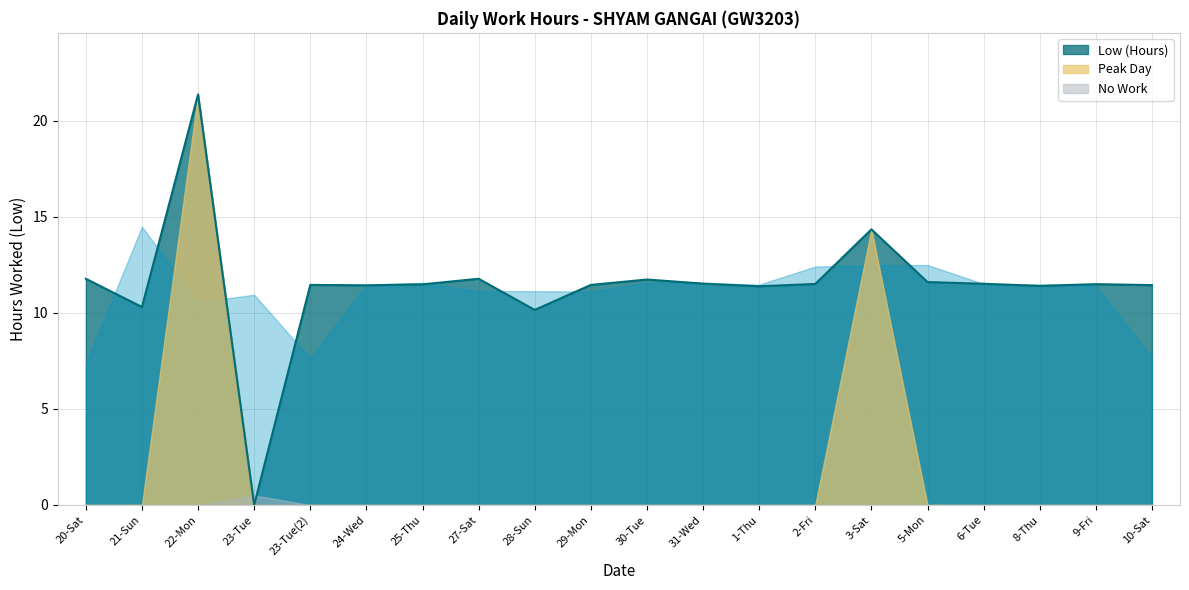

List the labels in order of value, smallest first.

23-Tue, 28-Sun, 21-Sun, 1-Thu, 8-Thu, 24-Wed, 10-Sat, 23-Tue(2), 29-Mon, 25-Thu, 9-Fri, 2-Fri, 6-Tue, 31-Wed, 5-Mon, 30-Tue, 20-Sat, 27-Sat, 3-Sat, 22-Mon